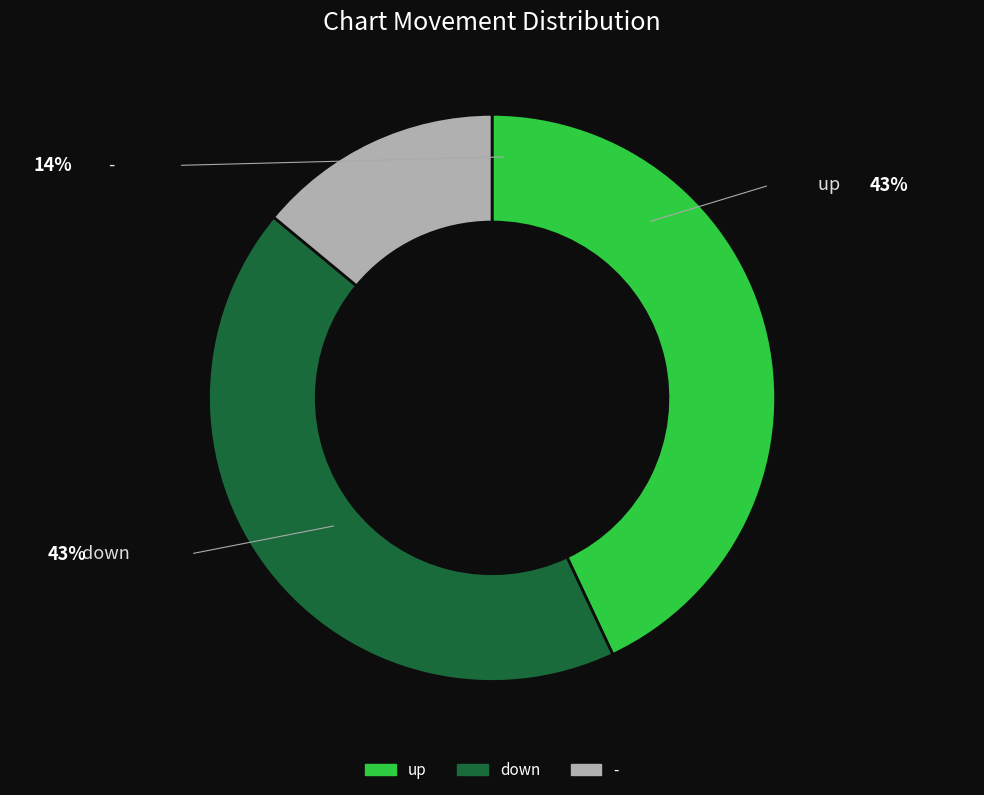

Combined, do up and down account for over 50%?

Yes